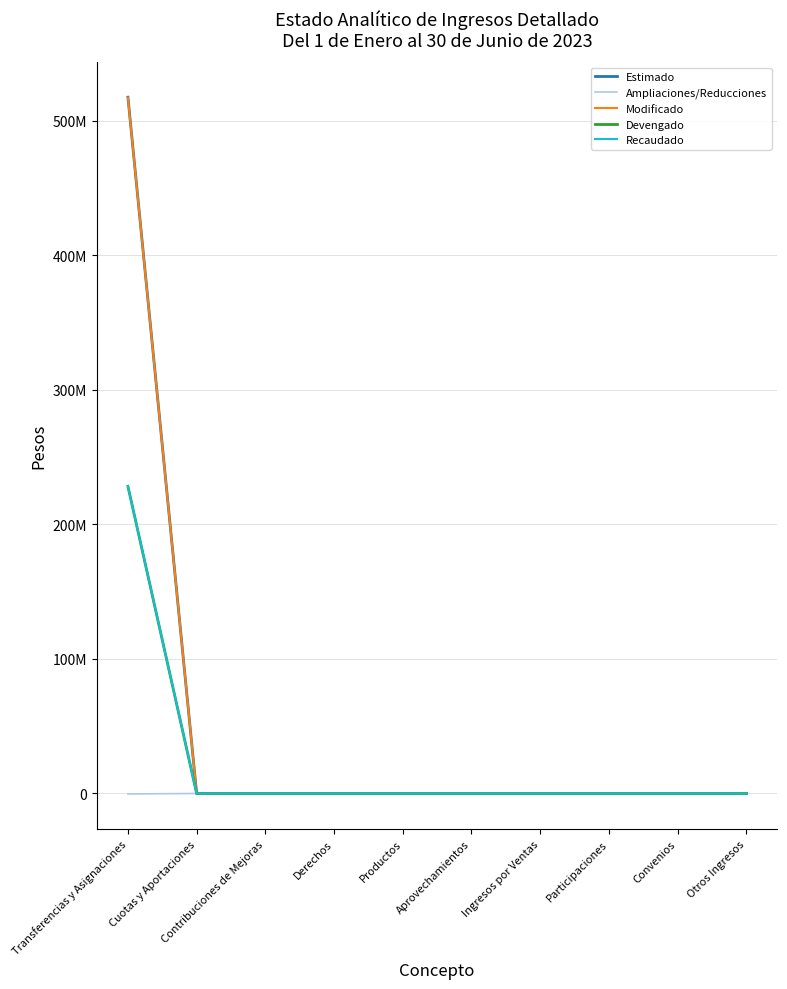

List the series in order of their peak value, lowest first.

Ampliaciones/Reducciones, Devengado, Recaudado, Modificado, Estimado